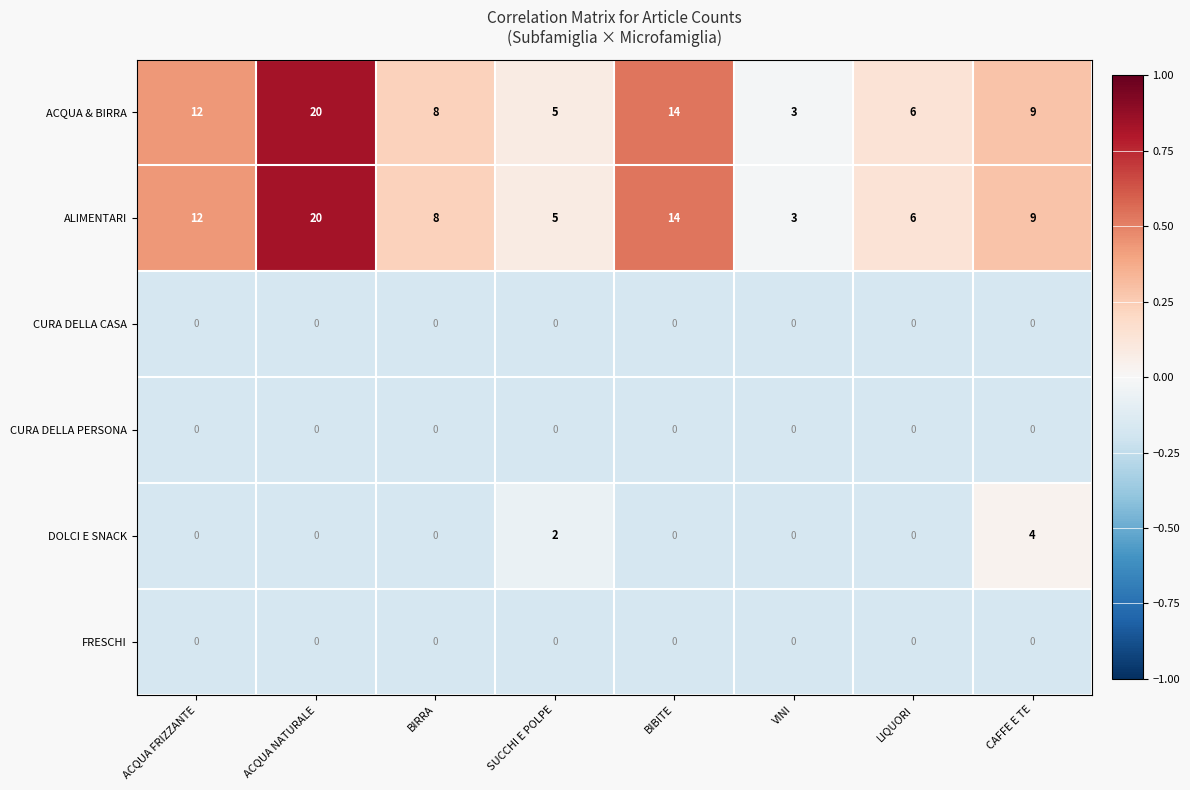

What is the smallest value displayed?

0